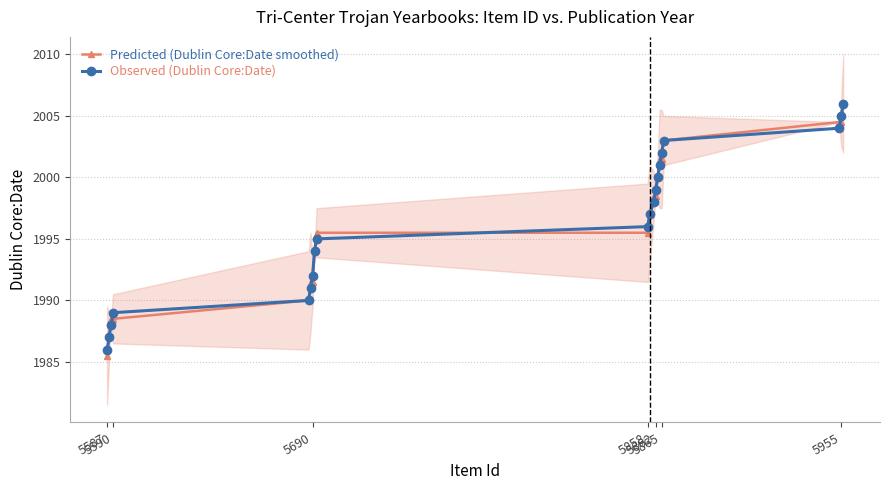

True or false: Observed (Dublin Core:Date) has more than 2 interior local peaks.

False